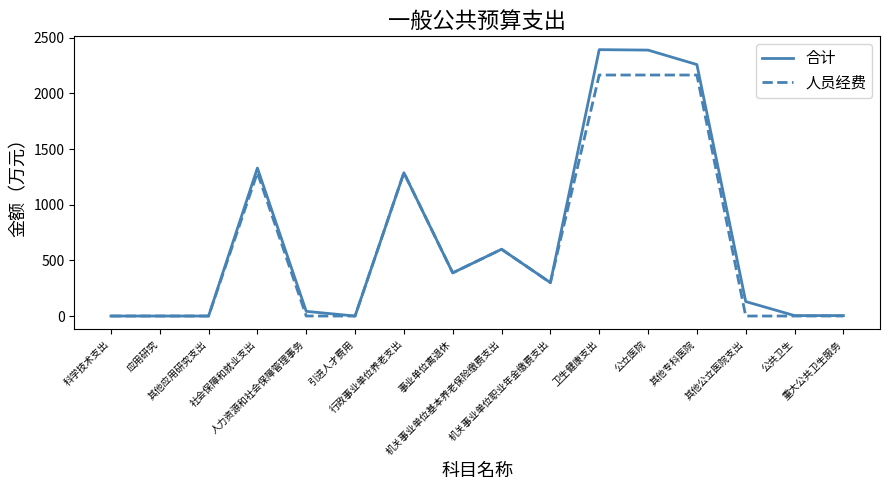

Rank the series by their maximum value, from lowest to highest.

人员经费, 合计